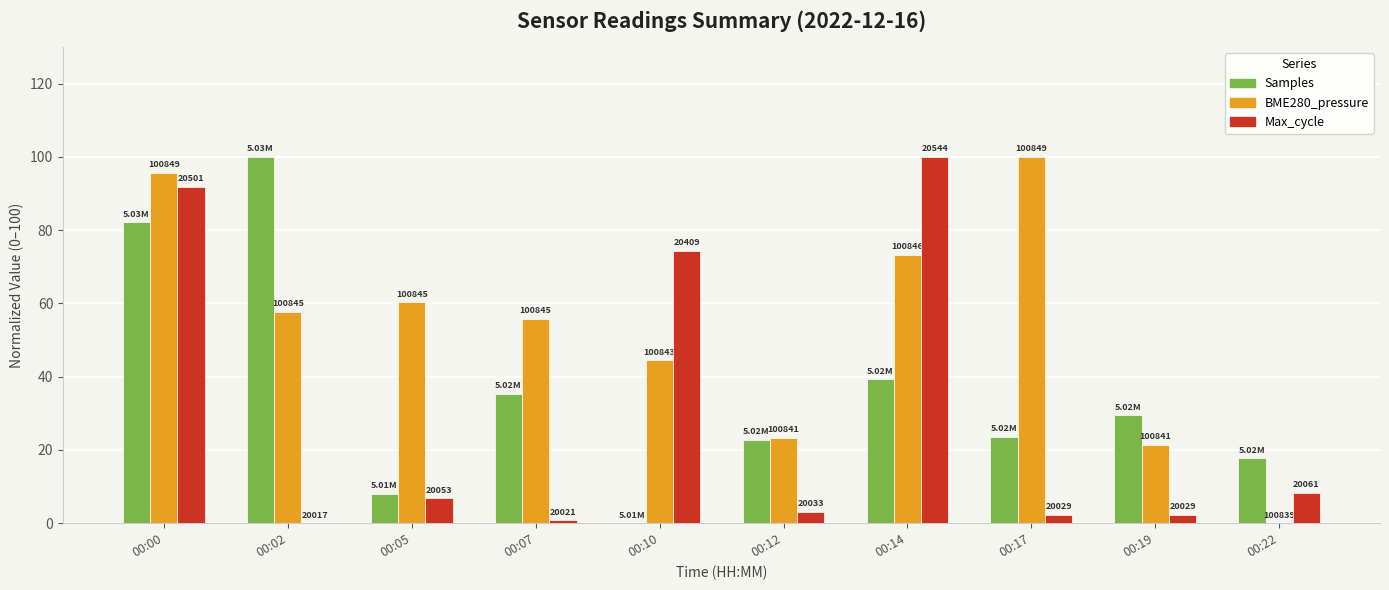

At how many categories does at least one series exceed 1?

10